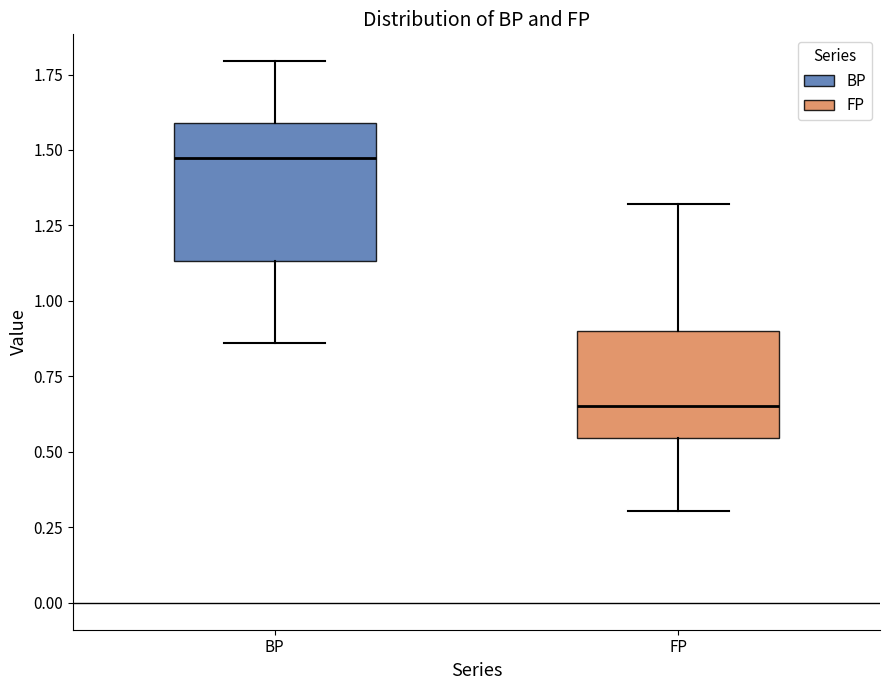

Which box has the lowest median line?

FP